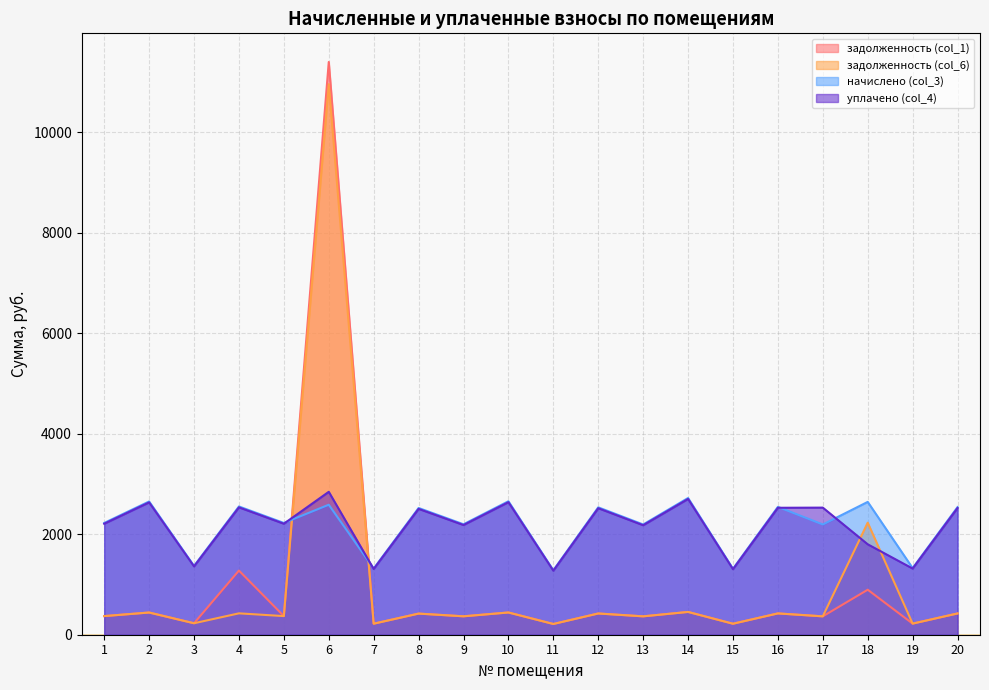

What is the difference between the maximum and minimum values in the задолженность (col_1) series?

11187.0